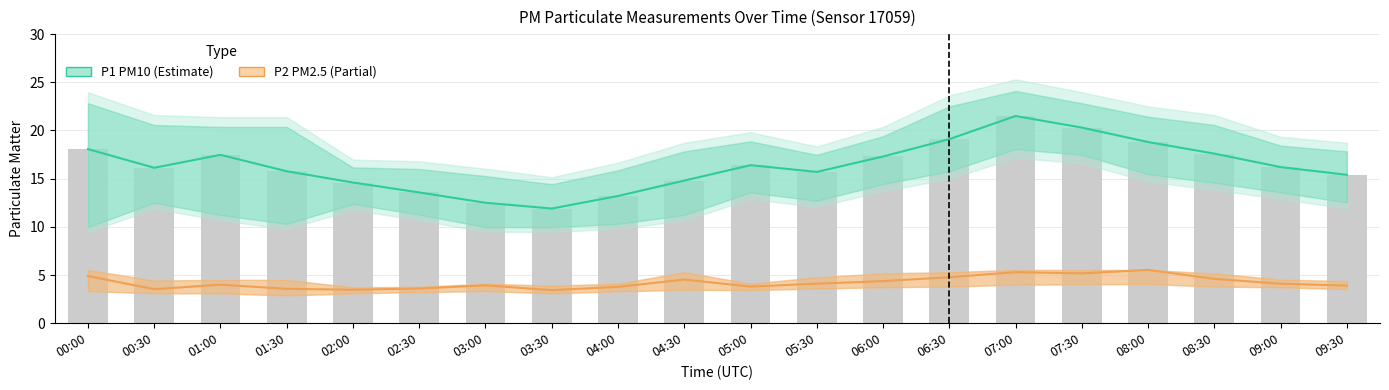

What is the maximum value shown in the chart?

24.1